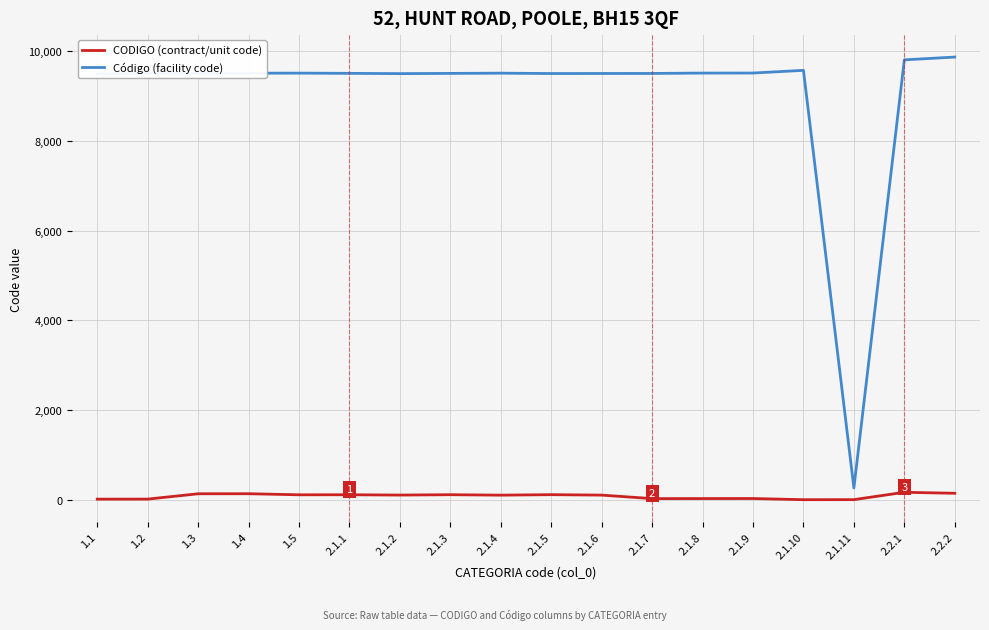

What is the difference between the maximum and second lowest values in the CODIGO (contract/unit code) series?

164